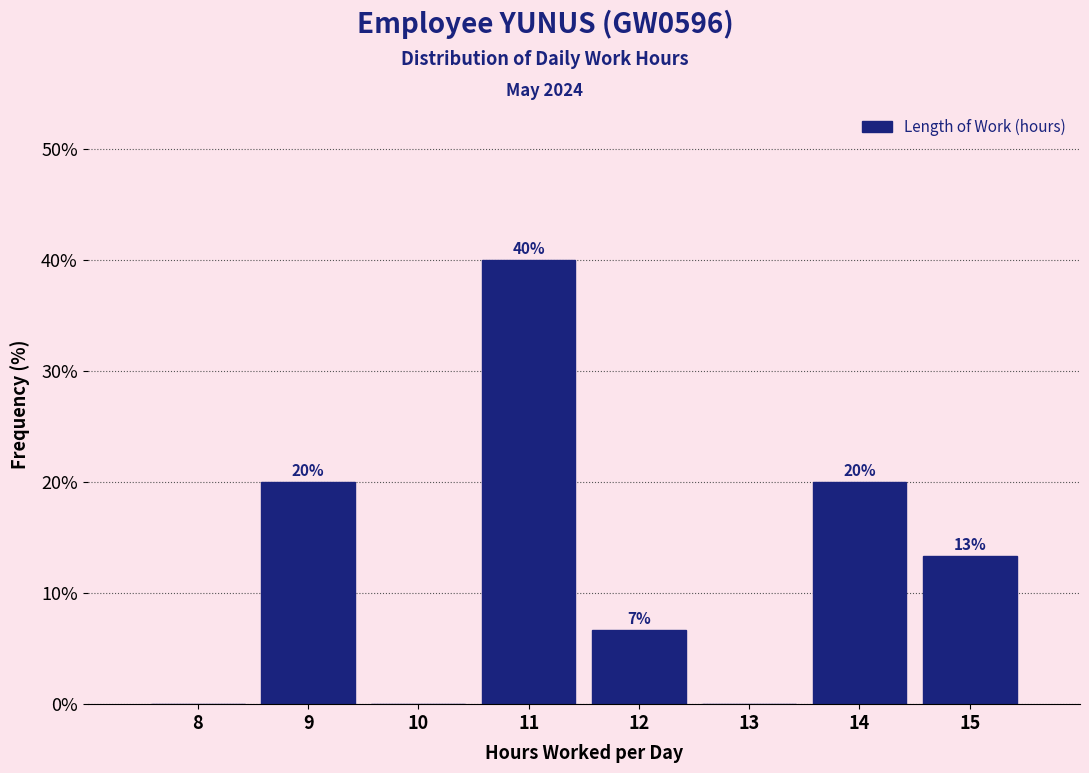

True or false: the data shows 5.8 at 9.

False